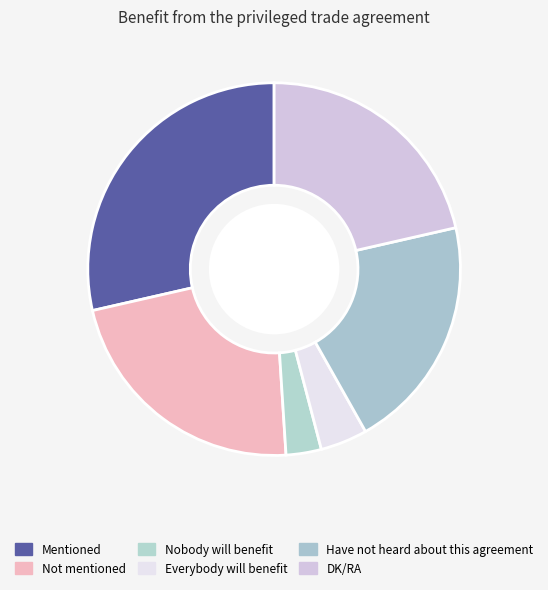

Which slice is the largest?

Mentioned